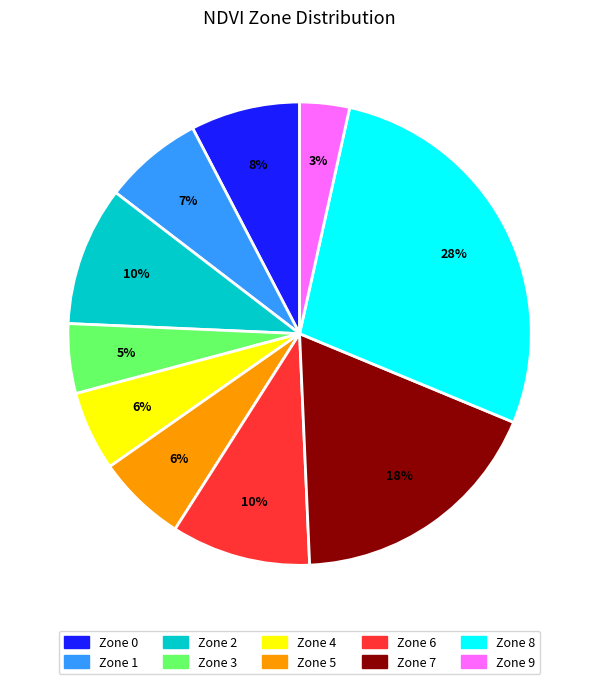

Is there any slice that represents more than half of the pie?

No